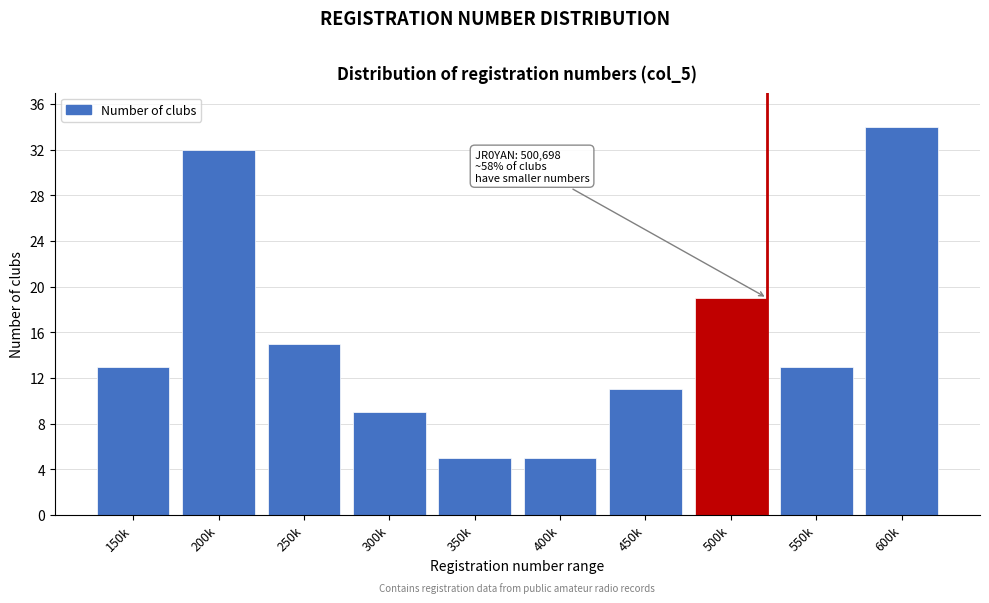

Reading left to right, extract all data points from this chart.

13	32	15	9	5	5	11	19	13	34